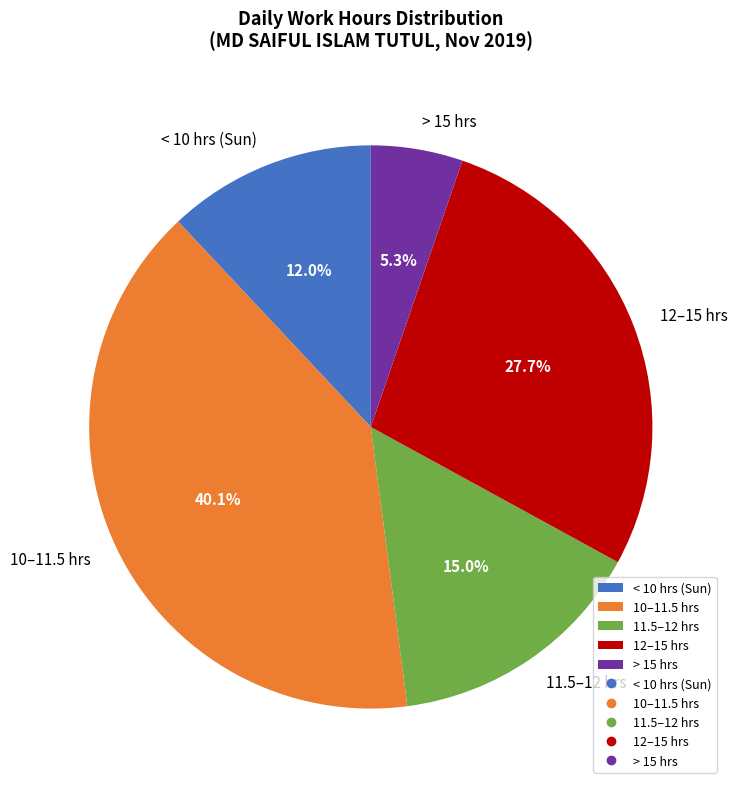

How much of the chart is everything except < 10 hrs (Sun)?

88.0%